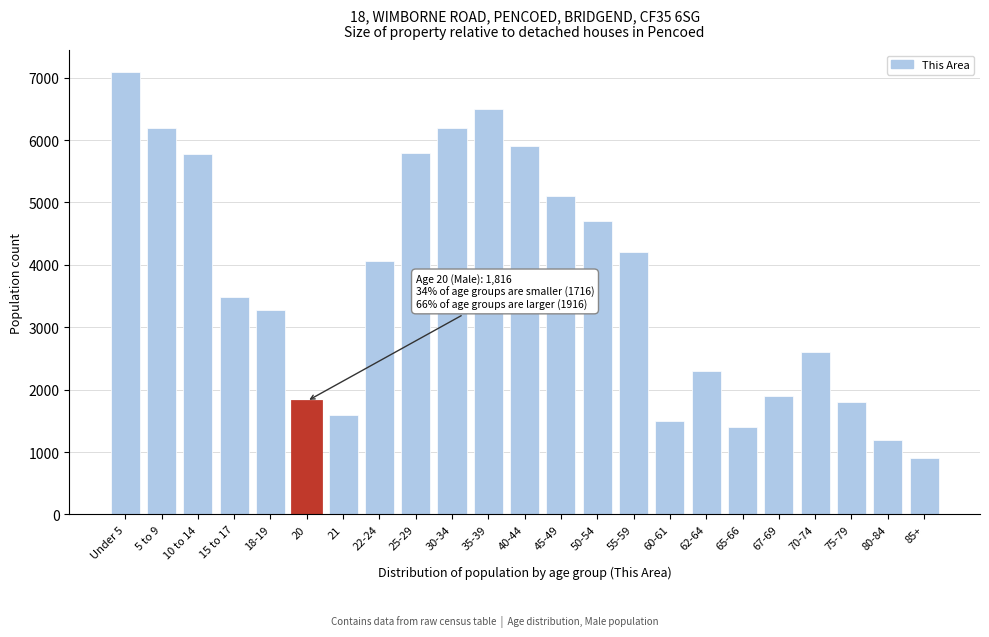

Which has a higher value, 85+ or 67-69?

67-69